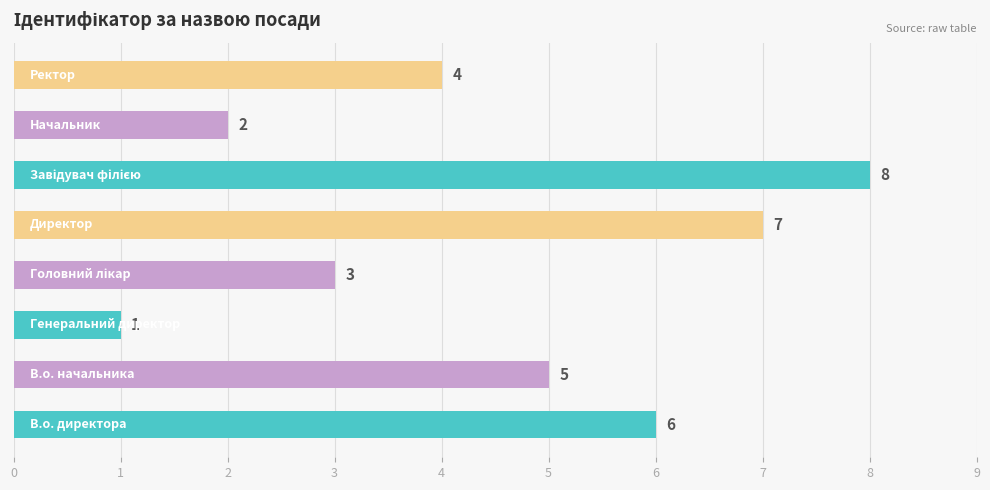

What is the maximum value shown in the chart?

8